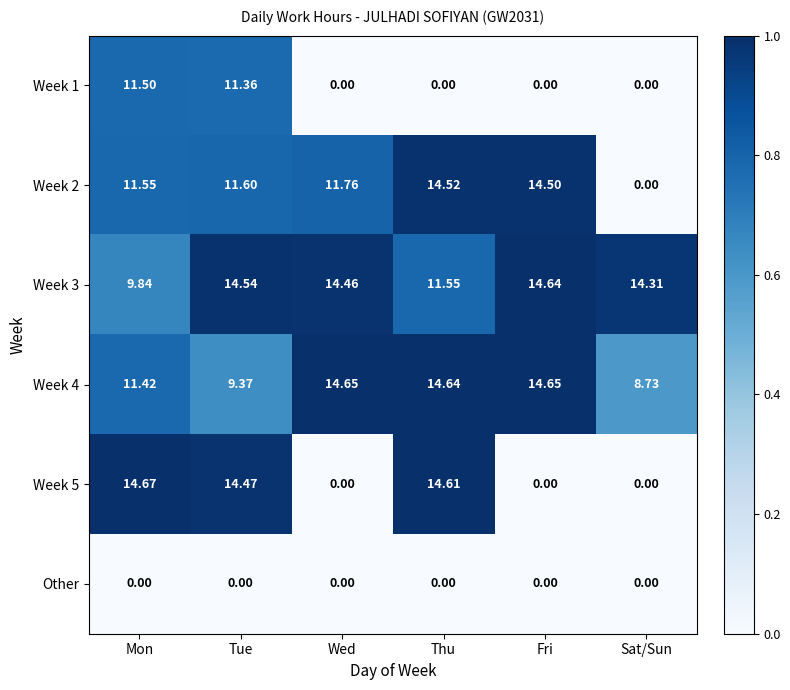

Which series has the widest spread of values?

Week 5